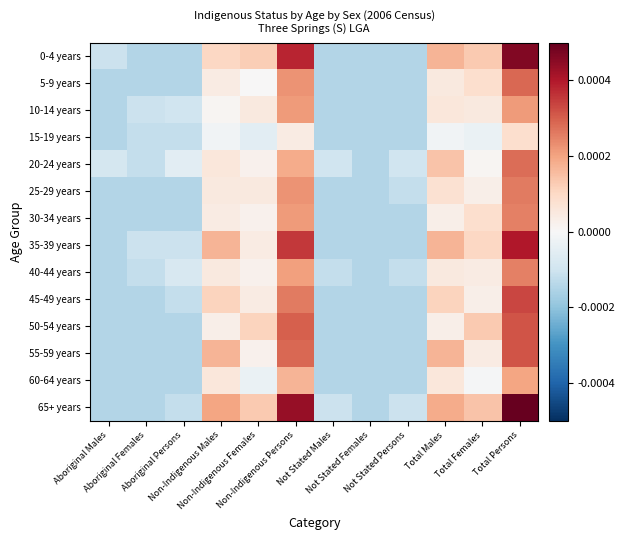

Reading right to left, transcribe all the data shown in this chart.

0-4 years: Total Persons=0.0	Total Females=0.0	Total Males=0.0	Not Stated Persons=-0.0	Not Stated Females=-0.0	Not Stated Males=-0.0	Non-Indigenous Persons=0.0	Non-Indigenous Females=0.0	Non-Indigenous Males=0.0	Aboriginal Persons=-0.0	Aboriginal Females=-0.0	Aboriginal Males=-0.0
5-9 years: Total Persons=0.0	Total Females=0.0	Total Males=0.0	Not Stated Persons=-0.0	Not Stated Females=-0.0	Not Stated Males=-0.0	Non-Indigenous Persons=0.0	Non-Indigenous Females=0.0	Non-Indigenous Males=0.0	Aboriginal Persons=-0.0	Aboriginal Females=-0.0	Aboriginal Males=-0.0
10-14 years: Total Persons=0.0	Total Females=0.0	Total Males=0.0	Not Stated Persons=-0.0	Not Stated Females=-0.0	Not Stated Males=-0.0	Non-Indigenous Persons=0.0	Non-Indigenous Females=0.0	Non-Indigenous Males=0.0	Aboriginal Persons=-0.0	Aboriginal Females=-0.0	Aboriginal Males=-0.0
15-19 years: Total Persons=0.0	Total Females=-0.0	Total Males=-0.0	Not Stated Persons=-0.0	Not Stated Females=-0.0	Not Stated Males=-0.0	Non-Indigenous Persons=0.0	Non-Indigenous Females=-0.0	Non-Indigenous Males=-0.0	Aboriginal Persons=-0.0	Aboriginal Females=-0.0	Aboriginal Males=-0.0
20-24 years: Total Persons=0.0	Total Females=0.0	Total Males=0.0	Not Stated Persons=-0.0	Not Stated Females=-0.0	Not Stated Males=-0.0	Non-Indigenous Persons=0.0	Non-Indigenous Females=0.0	Non-Indigenous Males=0.0	Aboriginal Persons=-0.0	Aboriginal Females=-0.0	Aboriginal Males=-0.0
25-29 years: Total Persons=0.0	Total Females=0.0	Total Males=0.0	Not Stated Persons=-0.0	Not Stated Females=-0.0	Not Stated Males=-0.0	Non-Indigenous Persons=0.0	Non-Indigenous Females=0.0	Non-Indigenous Males=0.0	Aboriginal Persons=-0.0	Aboriginal Females=-0.0	Aboriginal Males=-0.0
30-34 years: Total Persons=0.0	Total Females=0.0	Total Males=0.0	Not Stated Persons=-0.0	Not Stated Females=-0.0	Not Stated Males=-0.0	Non-Indigenous Persons=0.0	Non-Indigenous Females=0.0	Non-Indigenous Males=0.0	Aboriginal Persons=-0.0	Aboriginal Females=-0.0	Aboriginal Males=-0.0
35-39 years: Total Persons=0.0	Total Females=0.0	Total Males=0.0	Not Stated Persons=-0.0	Not Stated Females=-0.0	Not Stated Males=-0.0	Non-Indigenous Persons=0.0	Non-Indigenous Females=0.0	Non-Indigenous Males=0.0	Aboriginal Persons=-0.0	Aboriginal Females=-0.0	Aboriginal Males=-0.0
40-44 years: Total Persons=0.0	Total Females=0.0	Total Males=0.0	Not Stated Persons=-0.0	Not Stated Females=-0.0	Not Stated Males=-0.0	Non-Indigenous Persons=0.0	Non-Indigenous Females=0.0	Non-Indigenous Males=0.0	Aboriginal Persons=-0.0	Aboriginal Females=-0.0	Aboriginal Males=-0.0
45-49 years: Total Persons=0.0	Total Females=0.0	Total Males=0.0	Not Stated Persons=-0.0	Not Stated Females=-0.0	Not Stated Males=-0.0	Non-Indigenous Persons=0.0	Non-Indigenous Females=0.0	Non-Indigenous Males=0.0	Aboriginal Persons=-0.0	Aboriginal Females=-0.0	Aboriginal Males=-0.0
50-54 years: Total Persons=0.0	Total Females=0.0	Total Males=0.0	Not Stated Persons=-0.0	Not Stated Females=-0.0	Not Stated Males=-0.0	Non-Indigenous Persons=0.0	Non-Indigenous Females=0.0	Non-Indigenous Males=0.0	Aboriginal Persons=-0.0	Aboriginal Females=-0.0	Aboriginal Males=-0.0
55-59 years: Total Persons=0.0	Total Females=0.0	Total Males=0.0	Not Stated Persons=-0.0	Not Stated Females=-0.0	Not Stated Males=-0.0	Non-Indigenous Persons=0.0	Non-Indigenous Females=0.0	Non-Indigenous Males=0.0	Aboriginal Persons=-0.0	Aboriginal Females=-0.0	Aboriginal Males=-0.0
60-64 years: Total Persons=0.0	Total Females=-0.0	Total Males=0.0	Not Stated Persons=-0.0	Not Stated Females=-0.0	Not Stated Males=-0.0	Non-Indigenous Persons=0.0	Non-Indigenous Females=-0.0	Non-Indigenous Males=0.0	Aboriginal Persons=-0.0	Aboriginal Females=-0.0	Aboriginal Males=-0.0
65+ years: Total Persons=0.0	Total Females=0.0	Total Males=0.0	Not Stated Persons=-0.0	Not Stated Females=-0.0	Not Stated Males=-0.0	Non-Indigenous Persons=0.0	Non-Indigenous Females=0.0	Non-Indigenous Males=0.0	Aboriginal Persons=-0.0	Aboriginal Females=-0.0	Aboriginal Males=-0.0